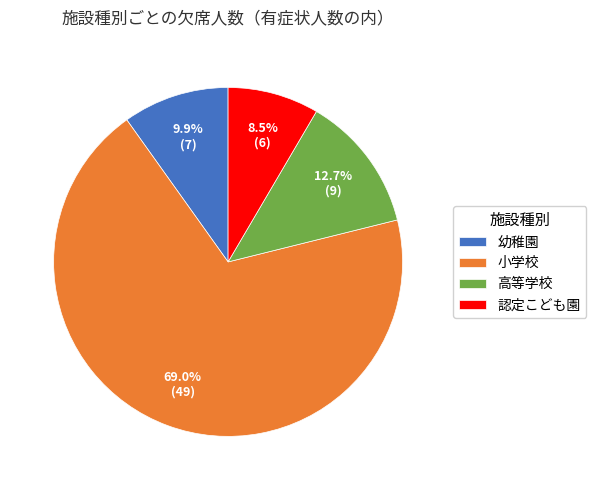

How much of the chart is everything except 幼稚園?

90.1%